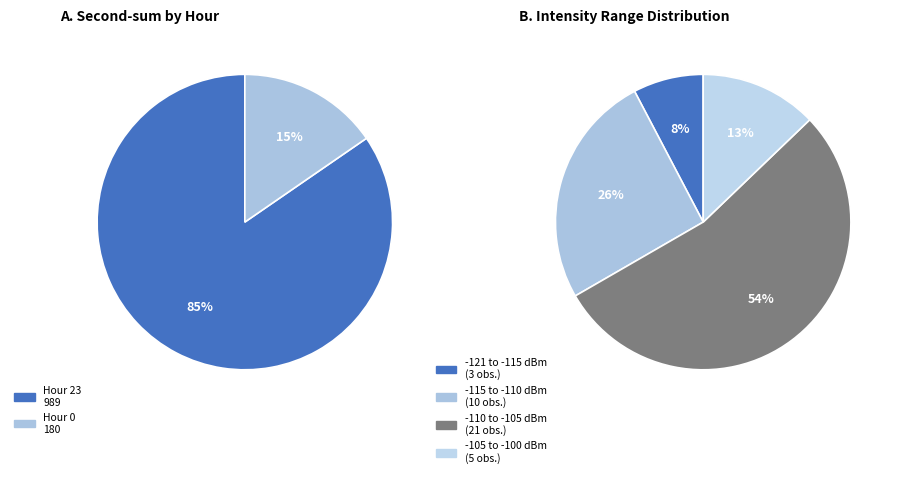

Rank the categories by value from highest to lowest.

Hour 23, Hour 0